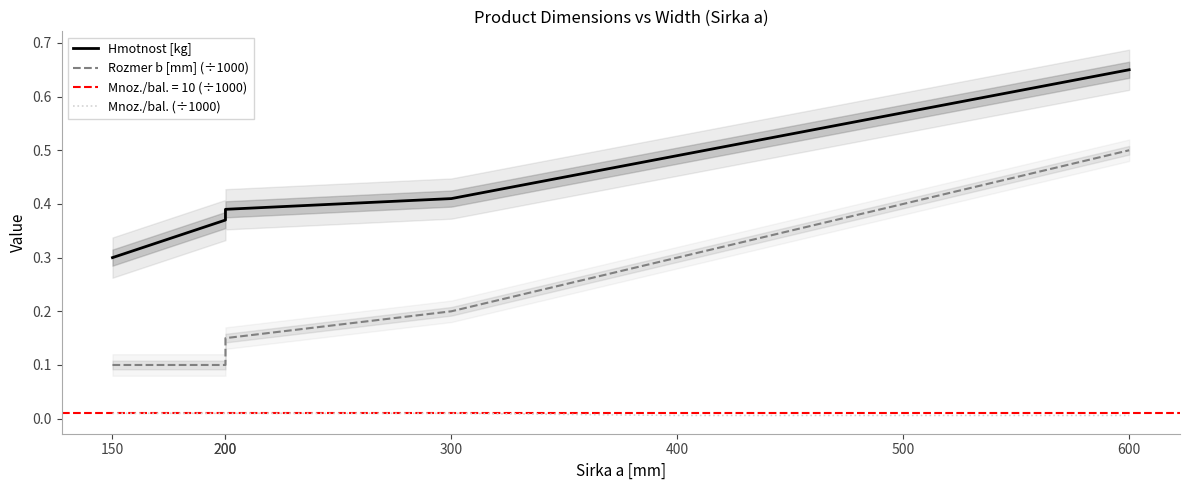

What is the sum of all Hmotnost [kg] values?

3.2